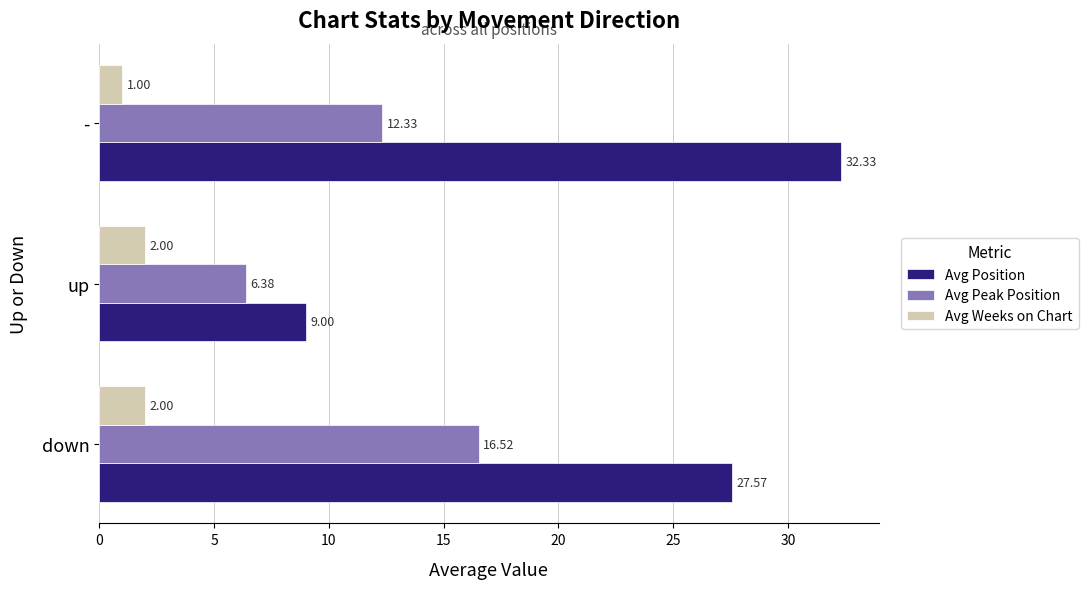

What is the minimum value for Avg Weeks on Chart?

1.0